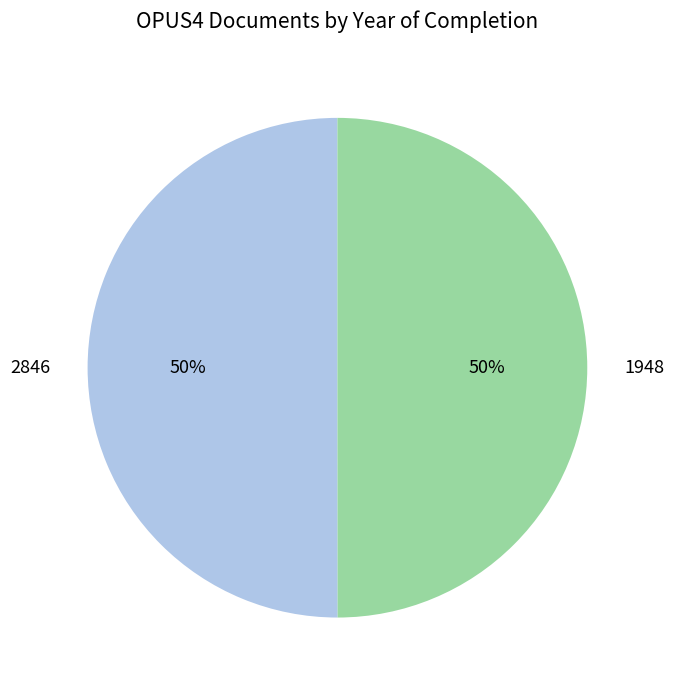

Approximately how many times larger is the value at 2846 compared to 1948?

1.0